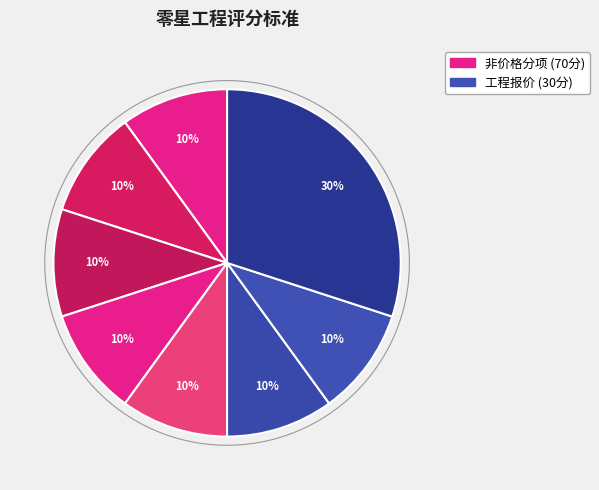

How many segments does this pie chart have?

8